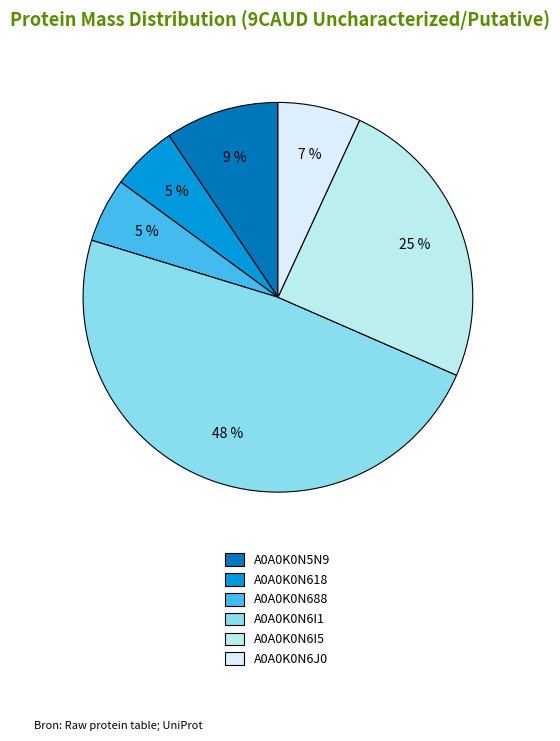

The A0A0K0N6I5 slice represents 36% of the pie. True or false?

False